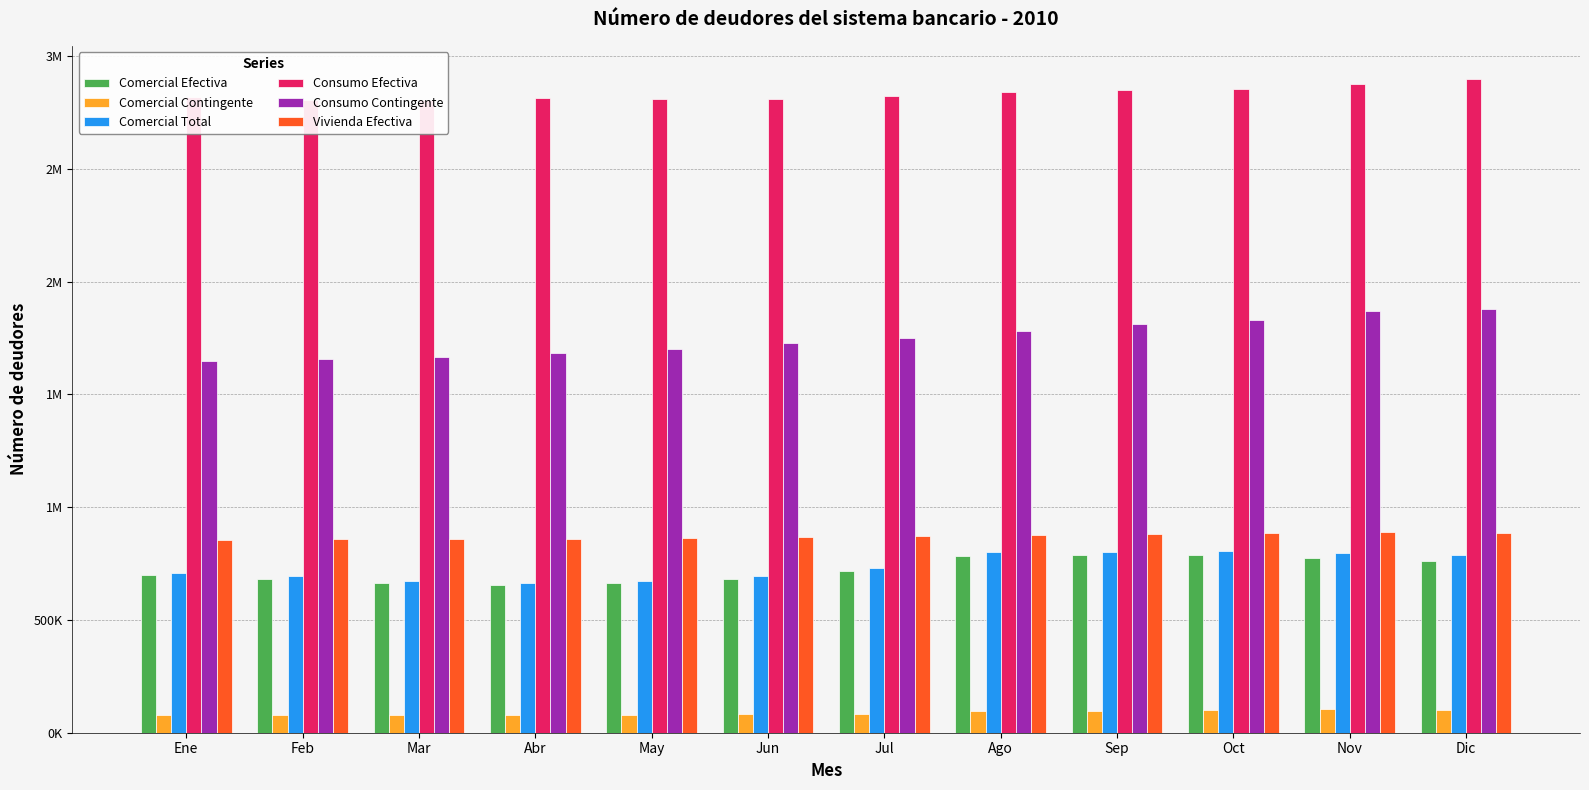

Reading left to right, extract all data points from this chart.

Comercial Efectiva: Ene=697133	Feb=682126	Mar=661824	Abr=654449	May=661777	Jun=680770	Jul=718900	Ago=784865	Sep=786502	Oct=789566	Nov=774598	Dic=763497
Comercial Contingente: Ene=78895	Feb=78975	Mar=80769	Abr=79109	May=80759	Jun=82351	Jul=83604	Ago=95984	Sep=98132	Oct=99787	Nov=106989	Dic=102308
Comercial Total: Ene=707430	Feb=692690	Mar=672648	Abr=664403	May=672795	Jun=693046	Jul=732187	Ago=799403	Sep=802090	Oct=805952	Nov=797924	Dic=787410
Consumo Efectiva: Ene=2817425	Feb=2807032	Mar=2804321	Abr=2812172	May=2810946	Jun=2811550	Jul=2823350	Ago=2838906	Sep=2847204	Oct=2854994	Nov=2876700	Dic=2900145
Consumo Contingente: Ene=1646584	Feb=1656613	Mar=1665019	Abr=1681764	May=1701571	Jun=1729288	Jul=1751846	Ago=1780878	Sep=1811800	Oct=1831500	Nov=1867528	Dic=1879379
Vivienda Efectiva: Ene=855879	Feb=858301	Mar=860662	Abr=857952	May=863476	Jun=868781	Jul=871534	Ago=875522	Sep=880585	Oct=884452	Nov=889436	Dic=886460